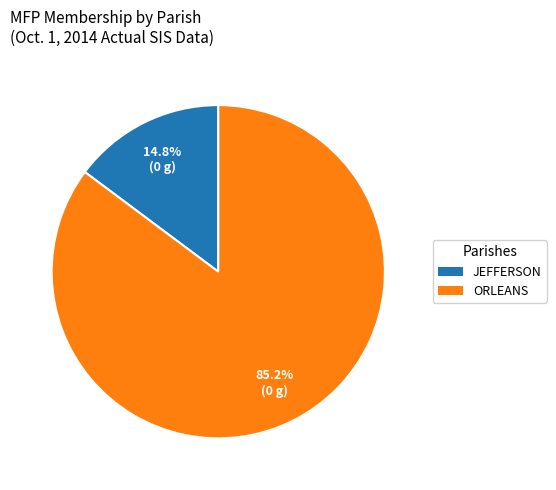

What is the majority slice?

ORLEANS